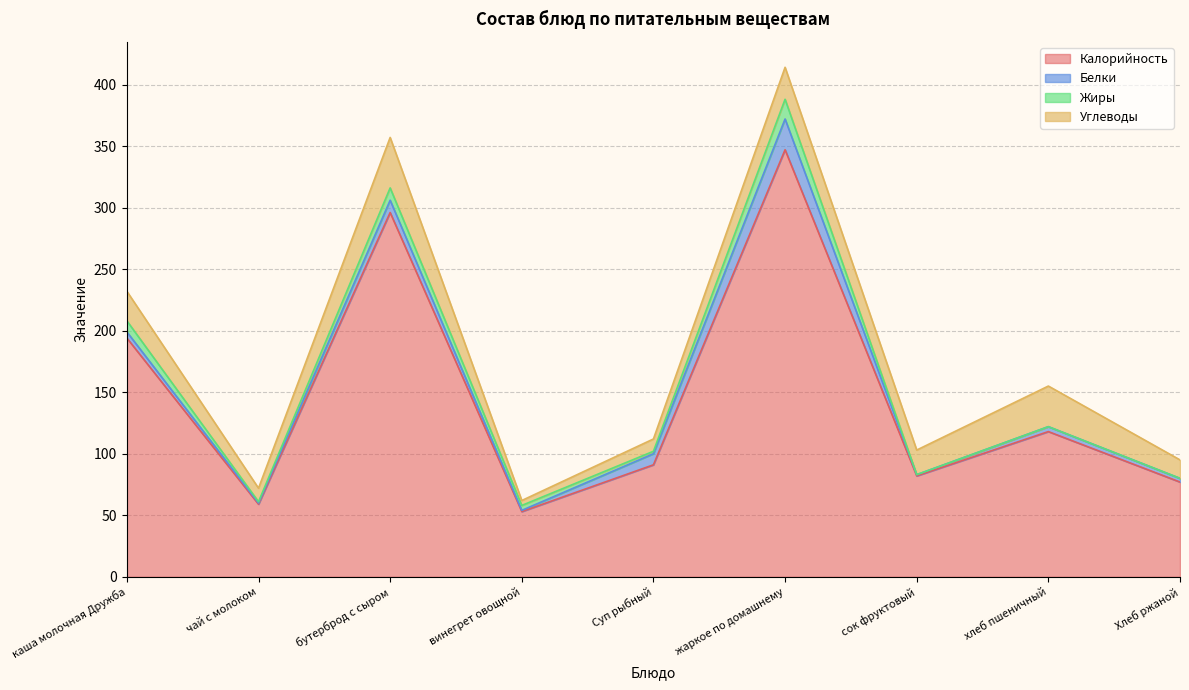

How many data points in Углеводы are less than 20?

4